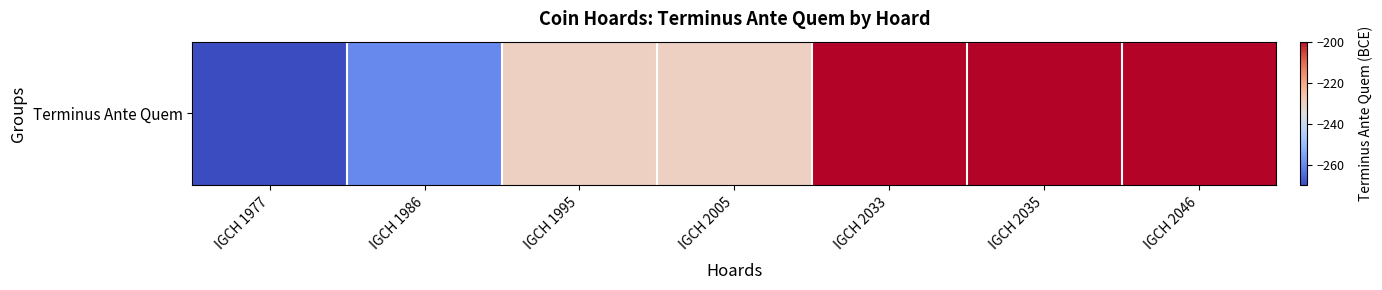

List the labels in order of value, largest first.

IGCH 2033, IGCH 2035, IGCH 2046, IGCH 1995, IGCH 2005, IGCH 1986, IGCH 1977